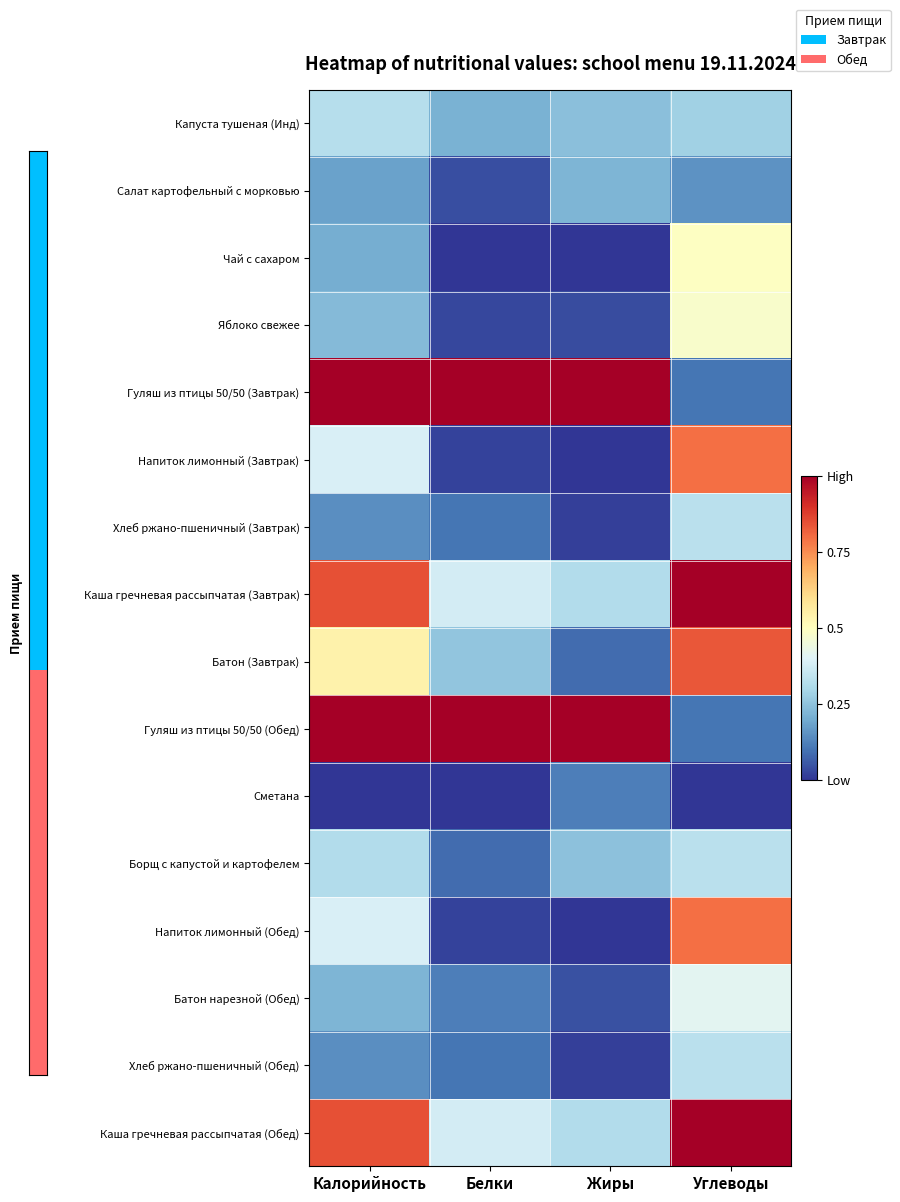

Reading left to right, list all the values displayed in this chart.

Капуста тушеная (Инд): Калорийность=0.3	Белки=0.2	Жиры=0.2	Углеводы=0.3
Салат картофельный с морковью: Калорийность=0.2	Белки=0.0	Жиры=0.2	Углеводы=0.2
Чай с сахаром: Калорийность=0.2	Белки=0.0	Жиры=0.0	Углеводы=0.5
Яблоко свежее: Калорийность=0.2	Белки=0.0	Жиры=0.0	Углеводы=0.5
Гуляш из птицы 50/50 (Завтрак): Калорийность=1.0	Белки=1.0	Жиры=1.0	Углеводы=0.1
Напиток лимонный (Завтрак): Калорийность=0.4	Белки=0.0	Жиры=0.0	Углеводы=0.8
Хлеб ржано-пшеничный (Завтрак): Калорийность=0.1	Белки=0.1	Жиры=0.0	Углеводы=0.3
Каша гречневая рассыпчатая (Завтрак): Калорийность=0.8	Белки=0.4	Жиры=0.3	Углеводы=1.0
Батон (Завтрак): Калорийность=0.5	Белки=0.3	Жиры=0.1	Углеводы=0.8
Гуляш из птицы 50/50 (Обед): Калорийность=1.0	Белки=1.0	Жиры=1.0	Углеводы=0.1
Сметана: Калорийность=0.0	Белки=0.0	Жиры=0.1	Углеводы=0.0
Борщ с капустой и картофелем: Калорийность=0.3	Белки=0.1	Жиры=0.2	Углеводы=0.3
Напиток лимонный (Обед): Калорийность=0.4	Белки=0.0	Жиры=0.0	Углеводы=0.8
Батон нарезной (Обед): Калорийность=0.2	Белки=0.1	Жиры=0.0	Углеводы=0.4
Хлеб ржано-пшеничный (Обед): Калорийность=0.1	Белки=0.1	Жиры=0.0	Углеводы=0.3
Каша гречневая рассыпчатая (Обед): Калорийность=0.8	Белки=0.4	Жиры=0.3	Углеводы=1.0